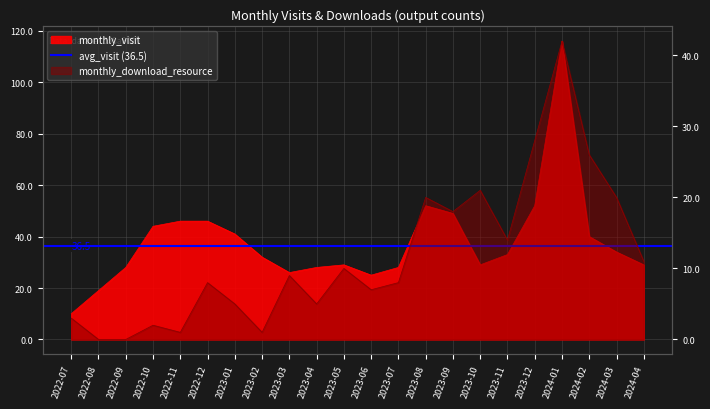

Rank the series by their average value, from lowest to highest.

monthly_download_resource, monthly_visit